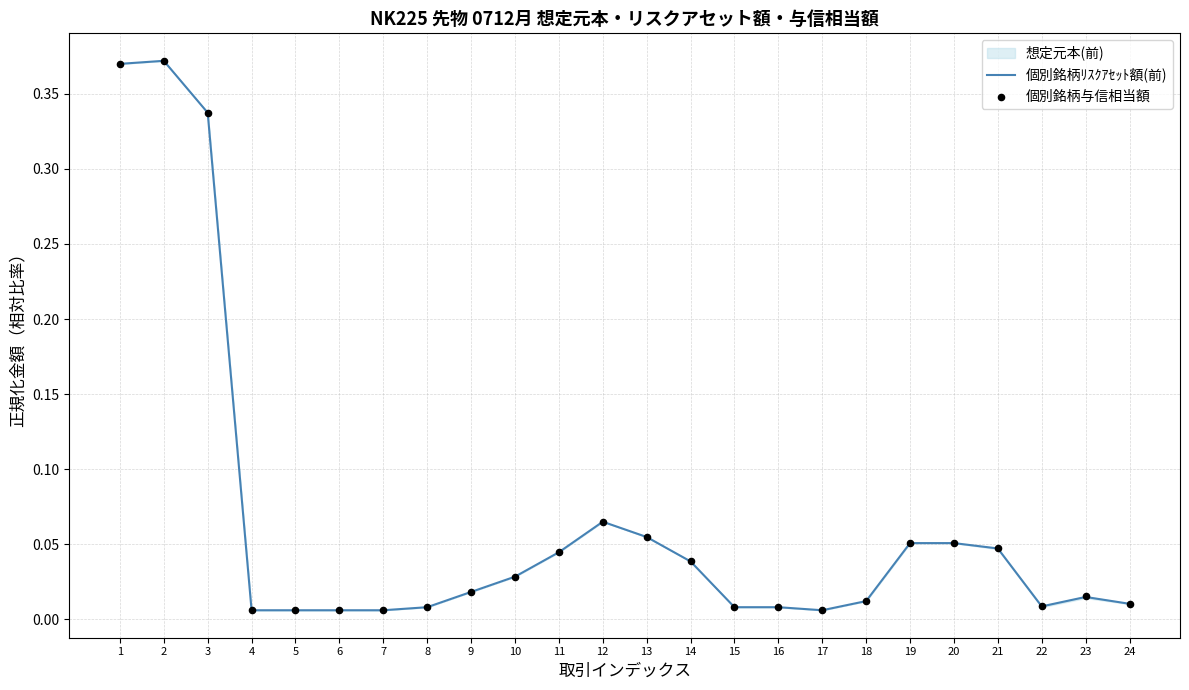

Is the value of 個別銘柄ﾘｽｸｱｾｯﾄ額(前) at 17 greater than the value of 個別銘柄与信相当額 at 6?

No